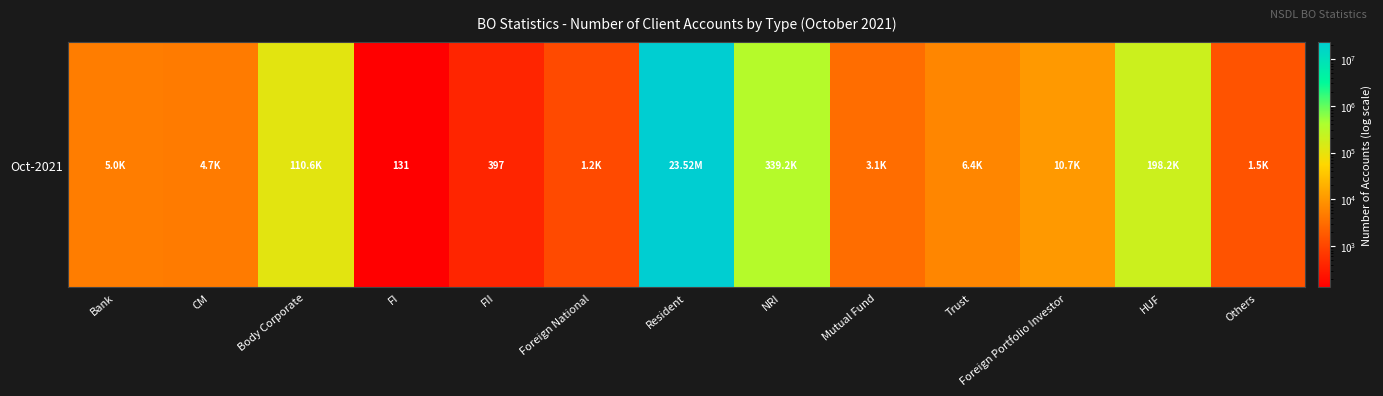

Rank the categories by value from lowest to highest.

FI, FII, Foreign National, Others, Mutual Fund, CM, Bank, Trust, Foreign Portfolio Investor, Body Corporate, HUF, NRI, Resident